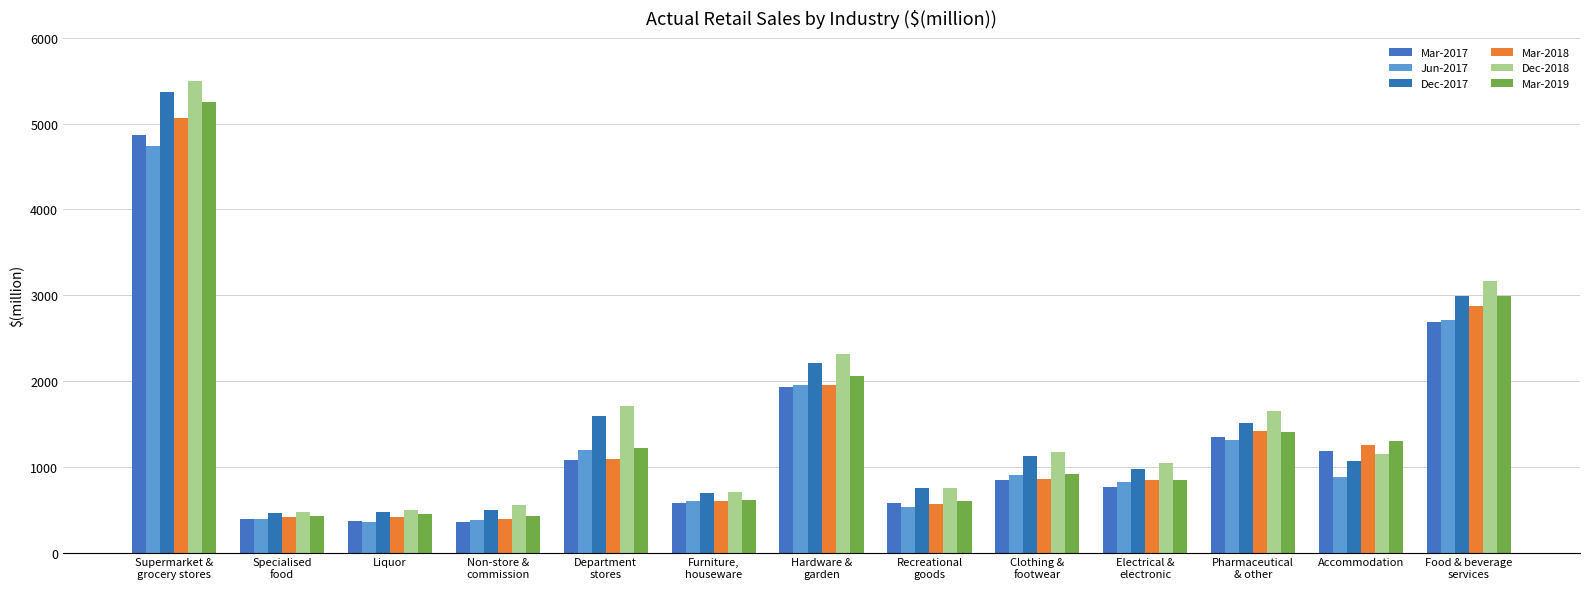

What is the label of the 13th bar from the left?

Food & beverage
services